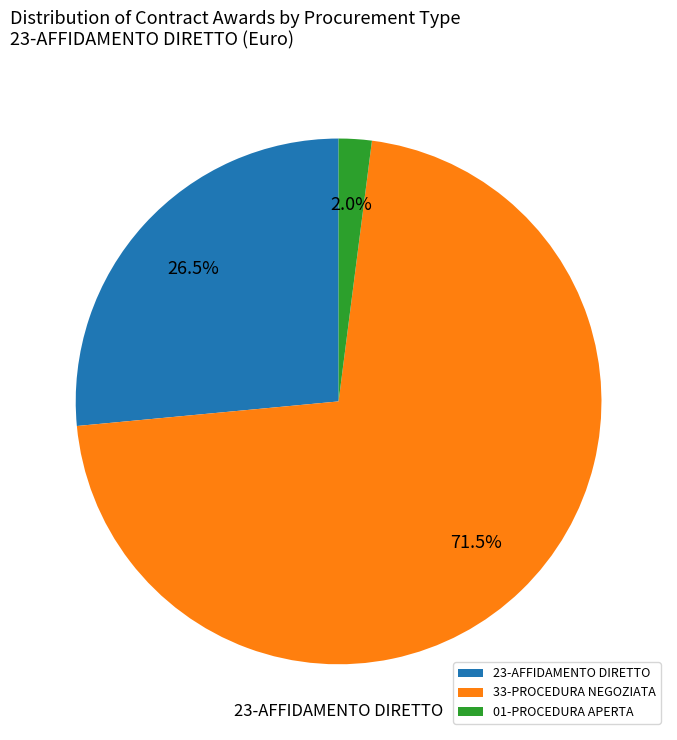

Which category accounts for the majority?

33-PROCEDURA NEGOZIATA